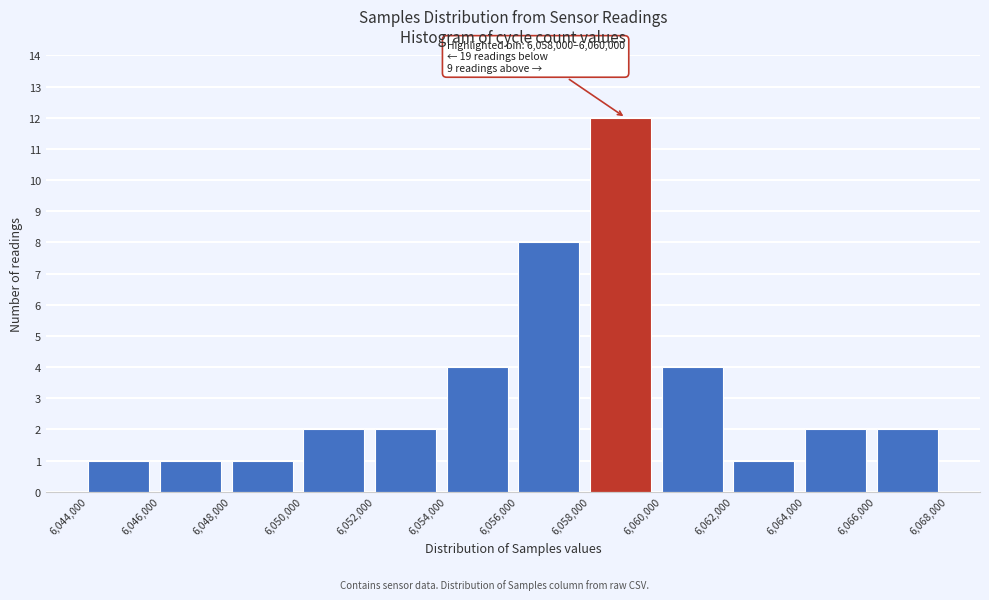

Which range on the x-axis has the tallest bar?

6,058,000 to 6,060,000